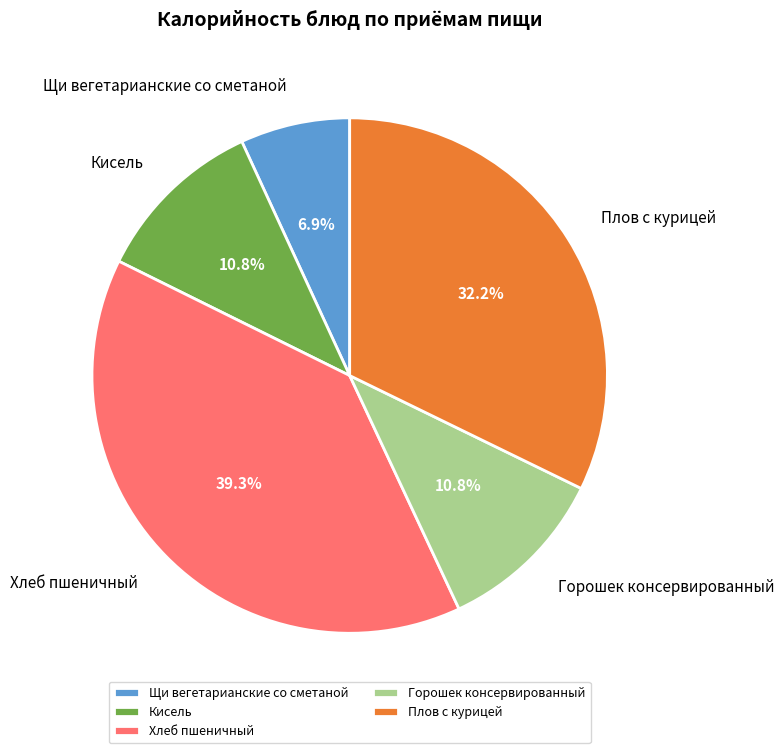

How much of the chart is everything except Плов с курицей?

67.8%